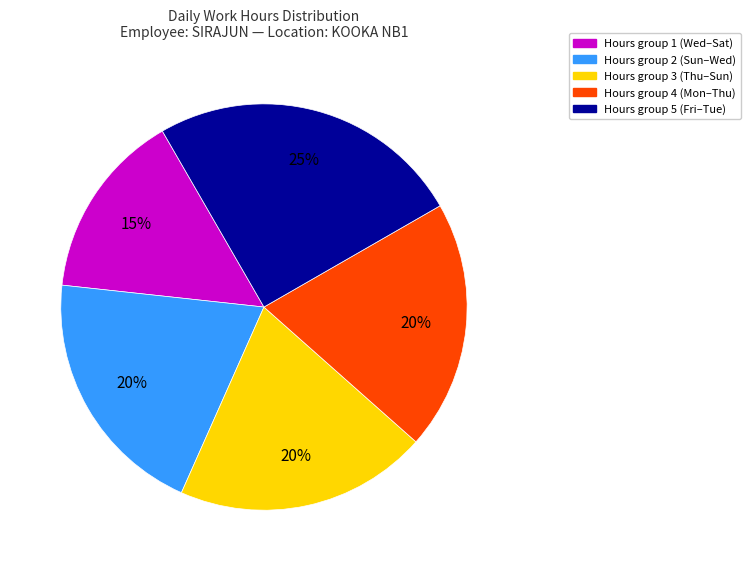

What percentage is the Hours group 3 (Thu–Sun) slice, to the nearest percent?

20%